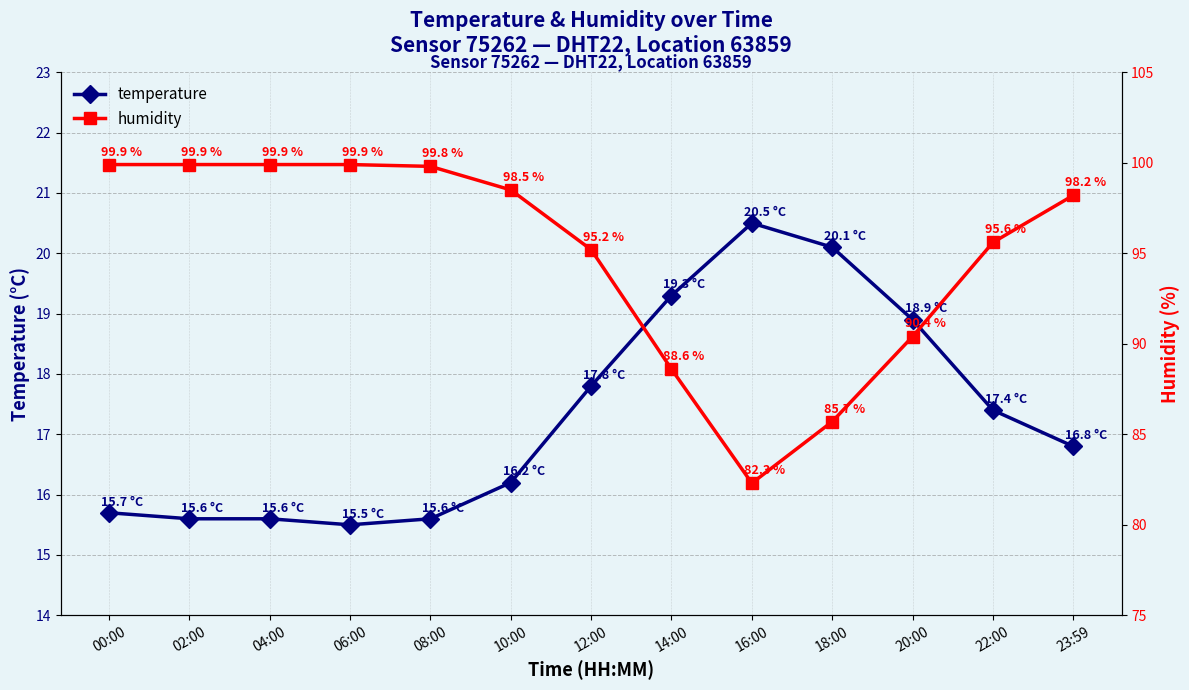

Which series changed the most between 02:00 and 14:00?

humidity